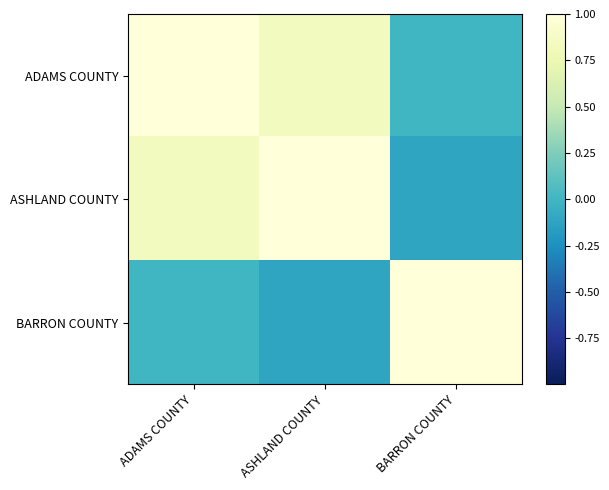

What is the difference between the second highest and minimum values in the ASHLAND COUNTY series?

1.0